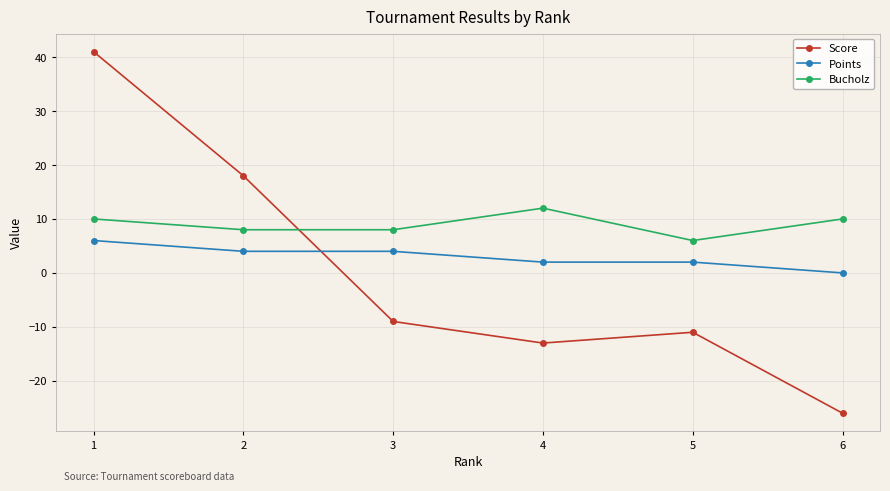

Reading right to left, transcribe all the data shown in this chart.

Score: -26	-11	-13	-9	18	41
Points: 0	2	2	4	4	6
Bucholz: 10	6	12	8	8	10